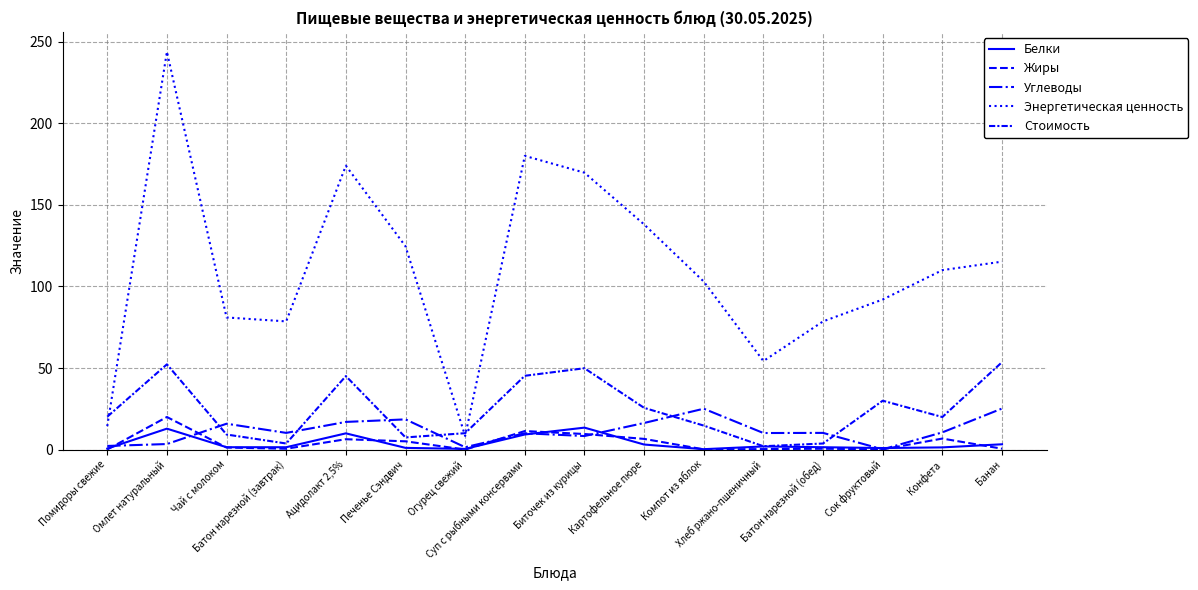

What is the smallest value displayed?

0.1